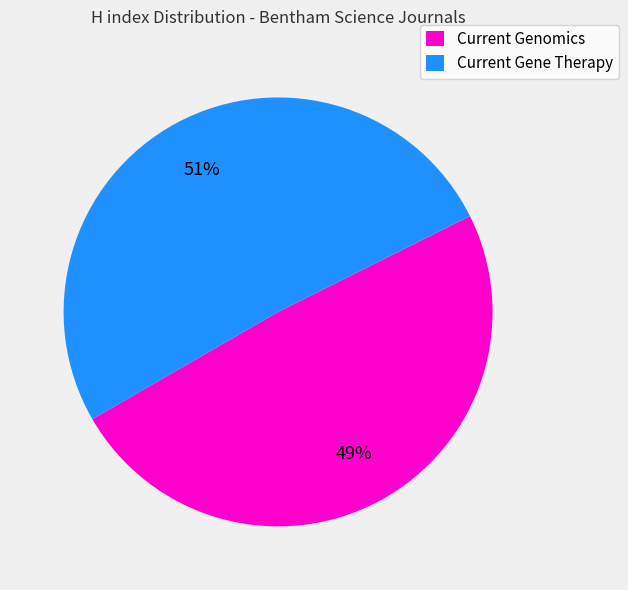

Rank the categories by value from lowest to highest.

Current Genomics, Current Gene Therapy